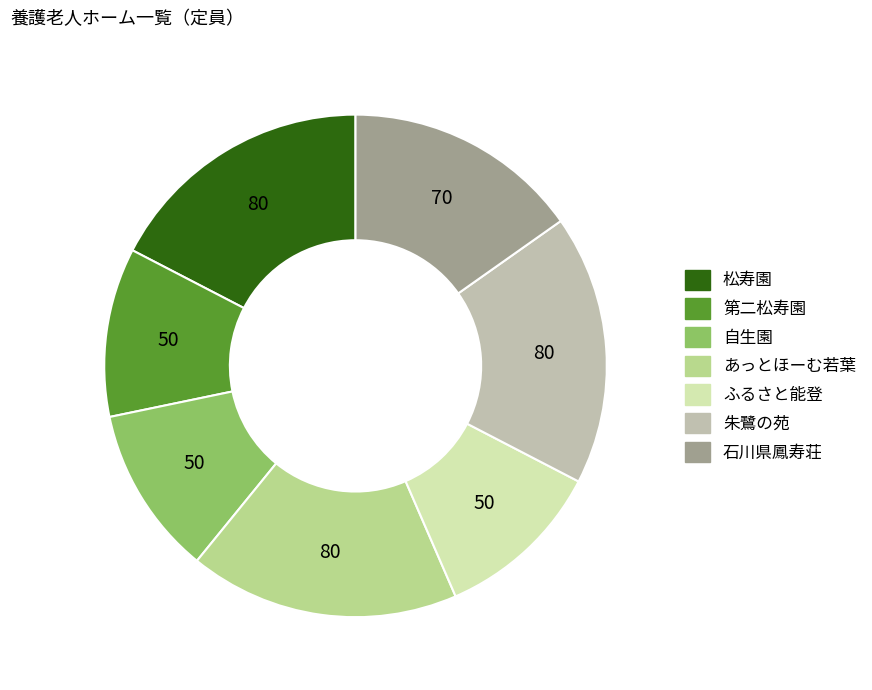

True or false: 朱鷺の苑 accounts for 17% of the total.

True